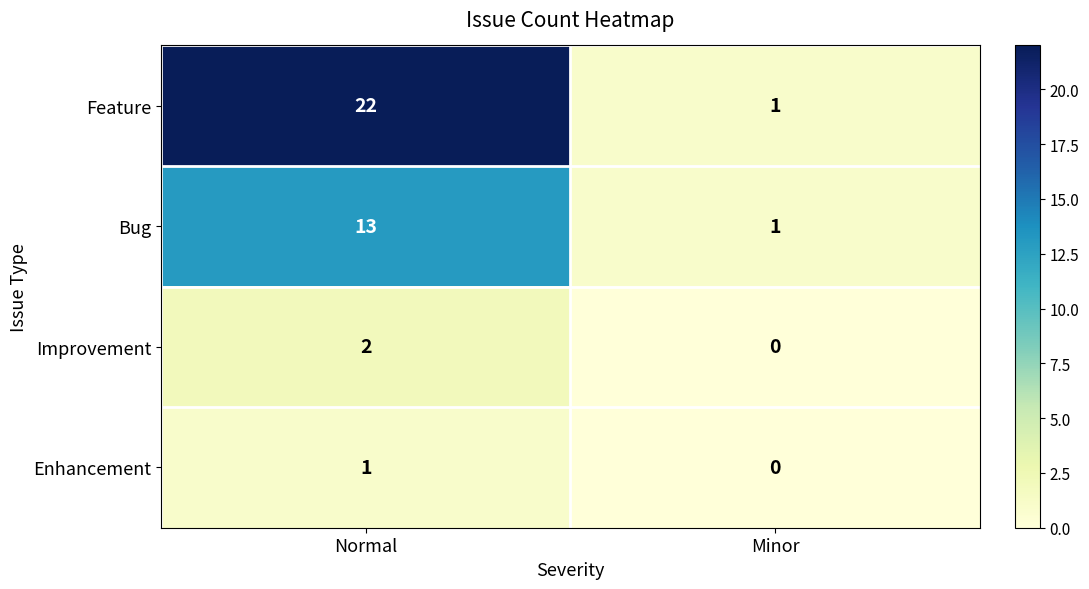

The Bug series shows 13 at Normal. True or false?

True